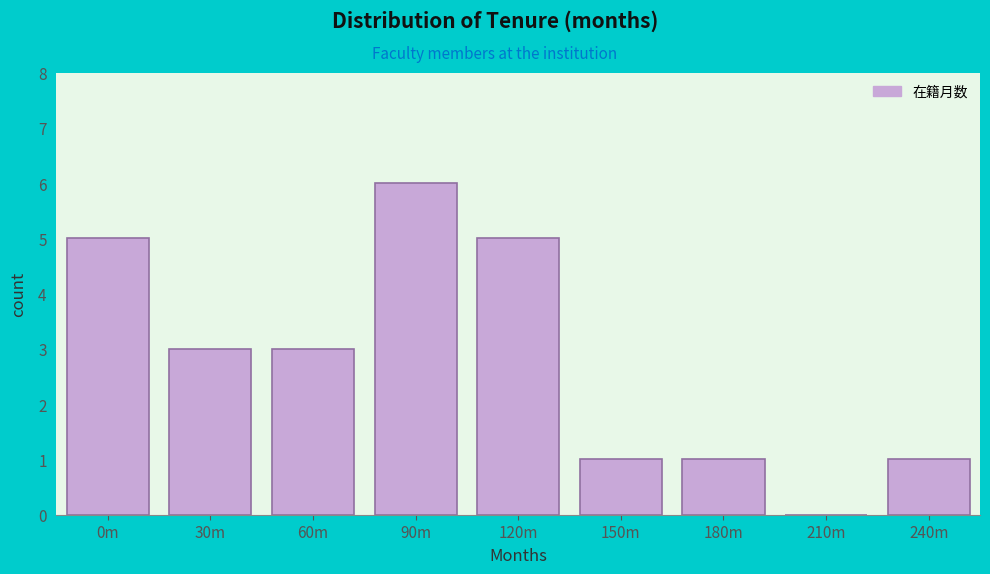

Reading left to right, transcribe all the data shown in this chart.

0m=5	30m=3	60m=3	90m=6	120m=5	150m=1	180m=1	210m=0	240m=1